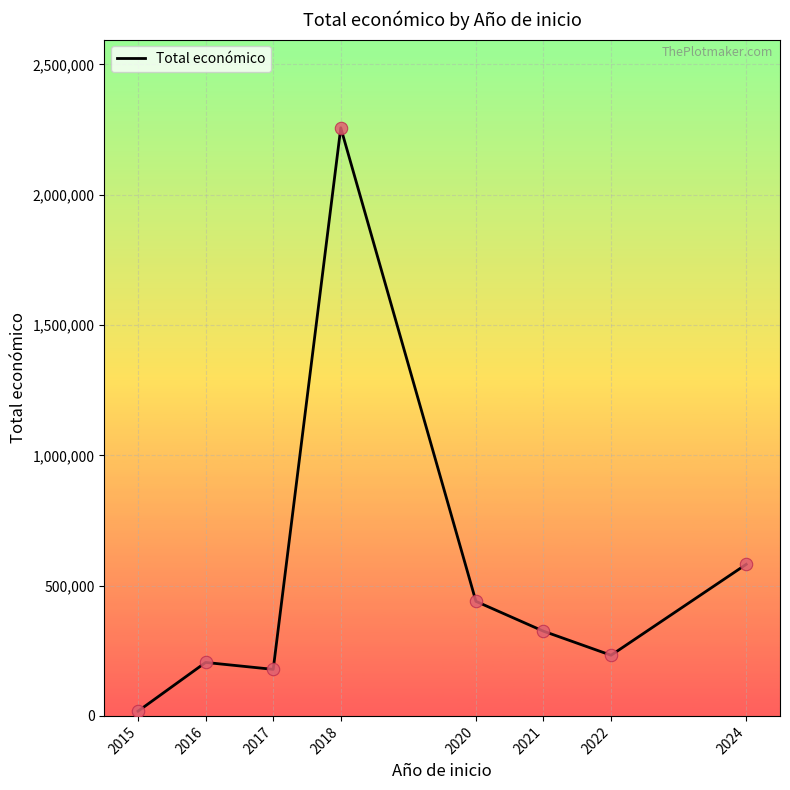

What is the change in value from 2016 to 2021?

+119887.4